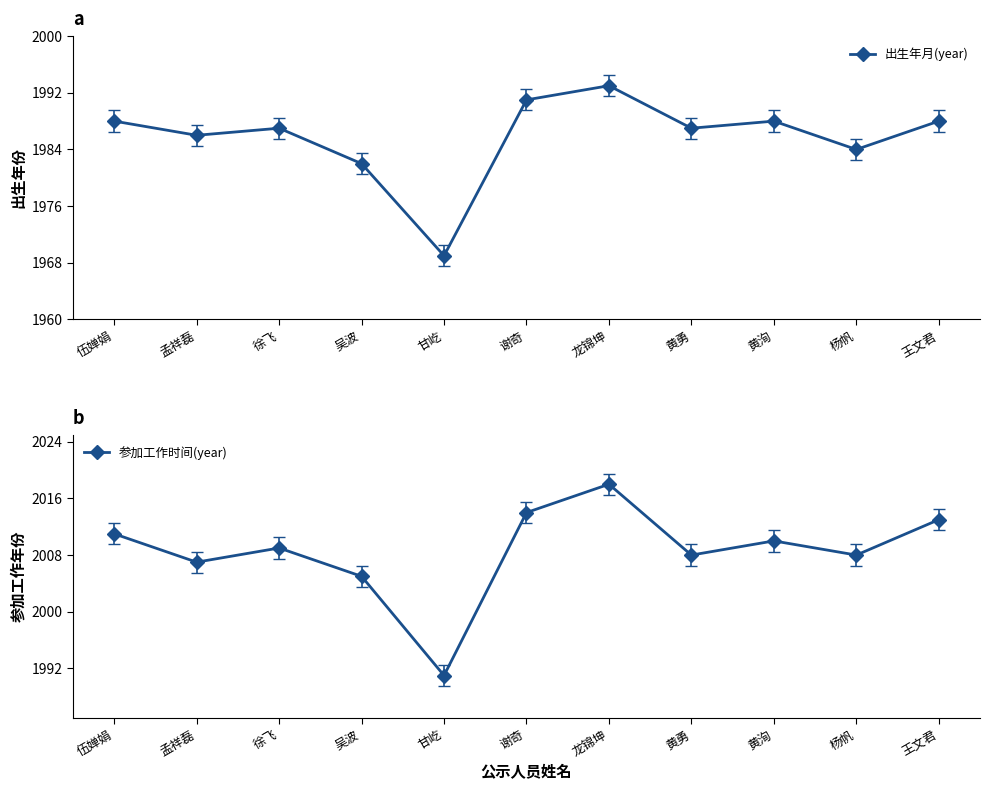

At which category does 参加工作时间(year) reach its first local peak?

徐飞